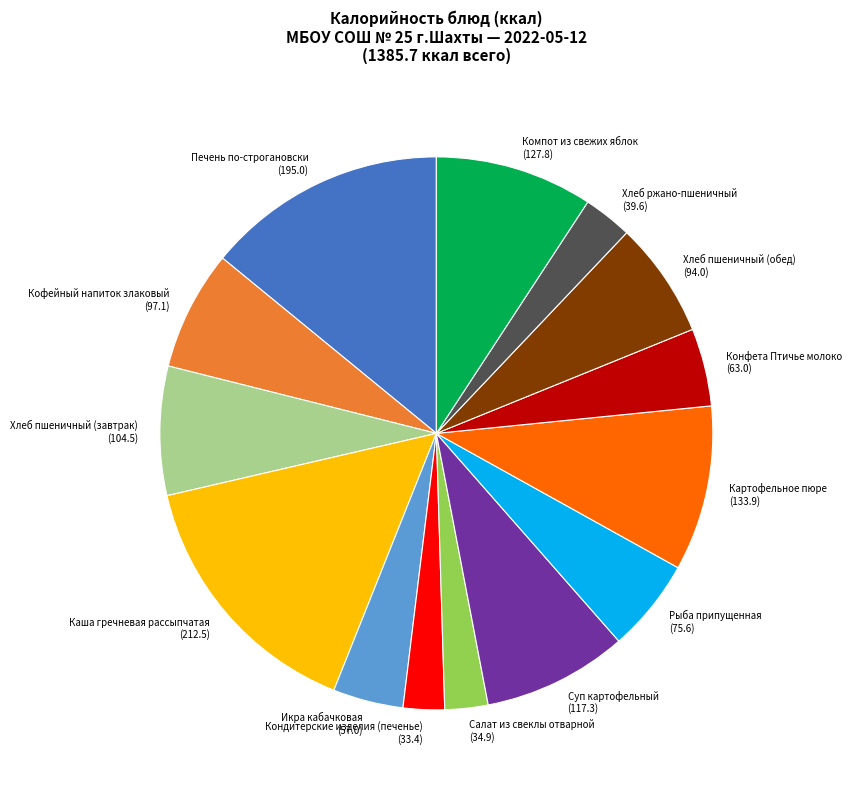

Do Кофейный напиток злаковый (97.1) and Хлеб пшеничный (завтрак) (104.5) together represent more than half of the pie?

No